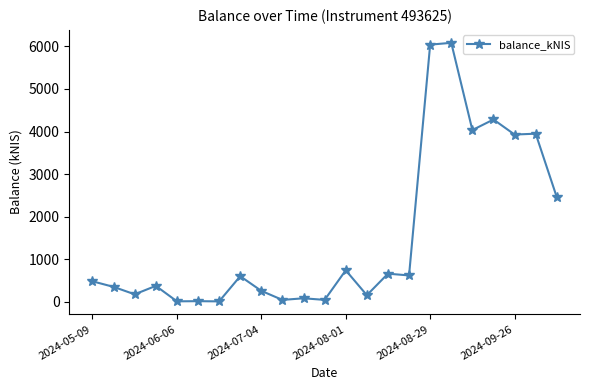

What is the difference between the second highest and second lowest values?

6032.3